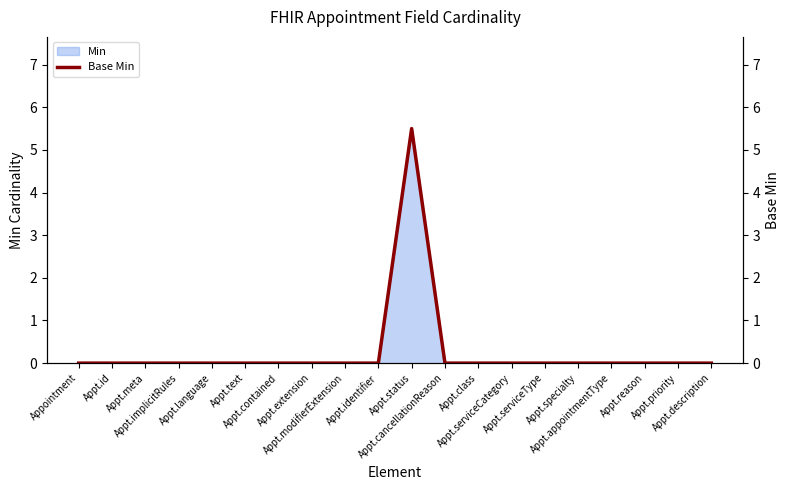

What is the label of the 11th point from the left?

Appt.status